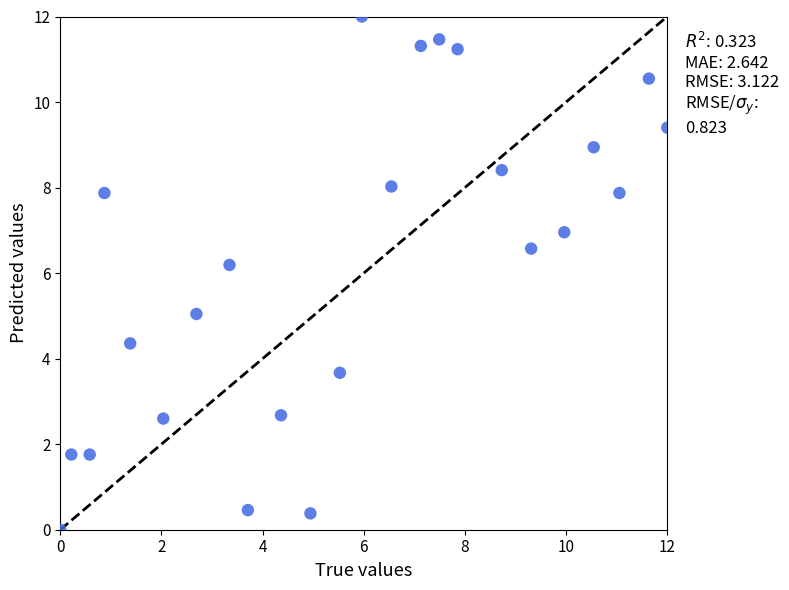

What is the range of Y values (max minus min)?

12.0